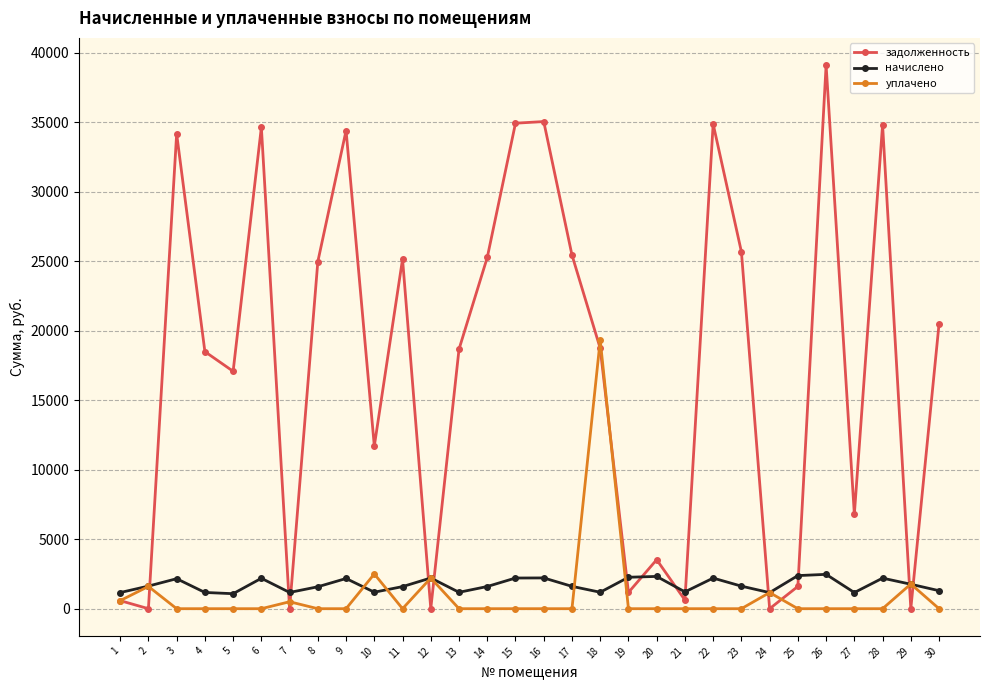

Where is the first local maximum for задолженность?

3